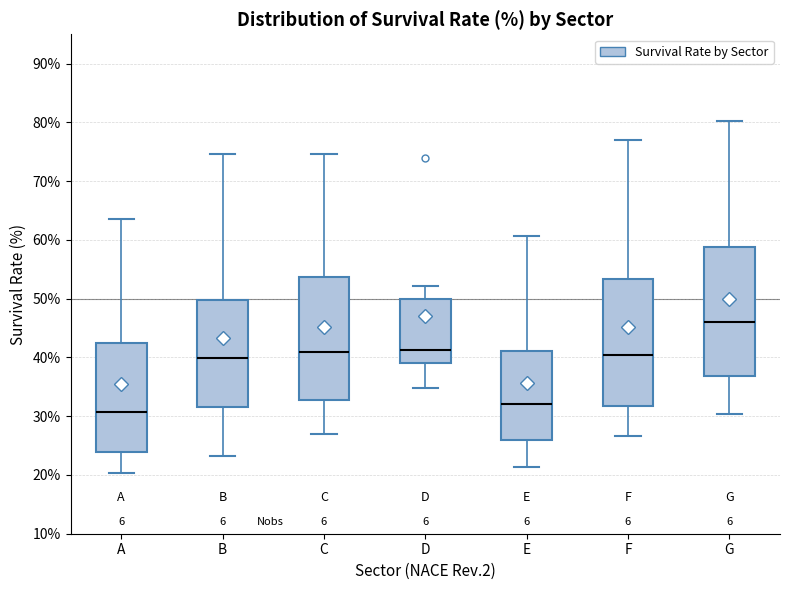

Where is the upper edge of the box for B on the y-axis? The values are not printed on the chart, so give them approximately, as read against the axis.

50